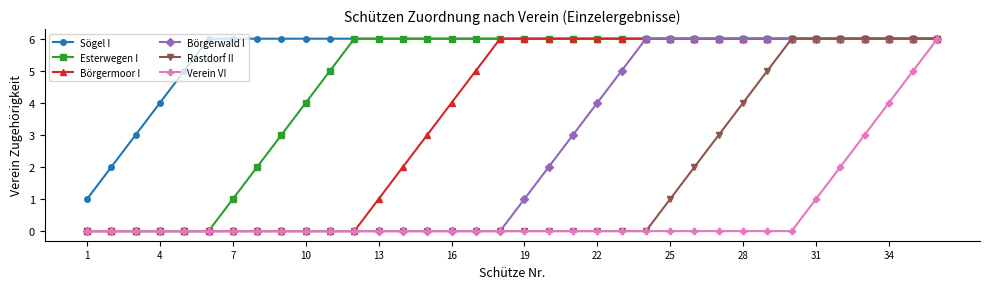

List the series in order of their overall mean, lowest first.

Verein VI, Rastdorf II, Börgerwald I, Börgermoor I, Esterwegen I, Sögel I